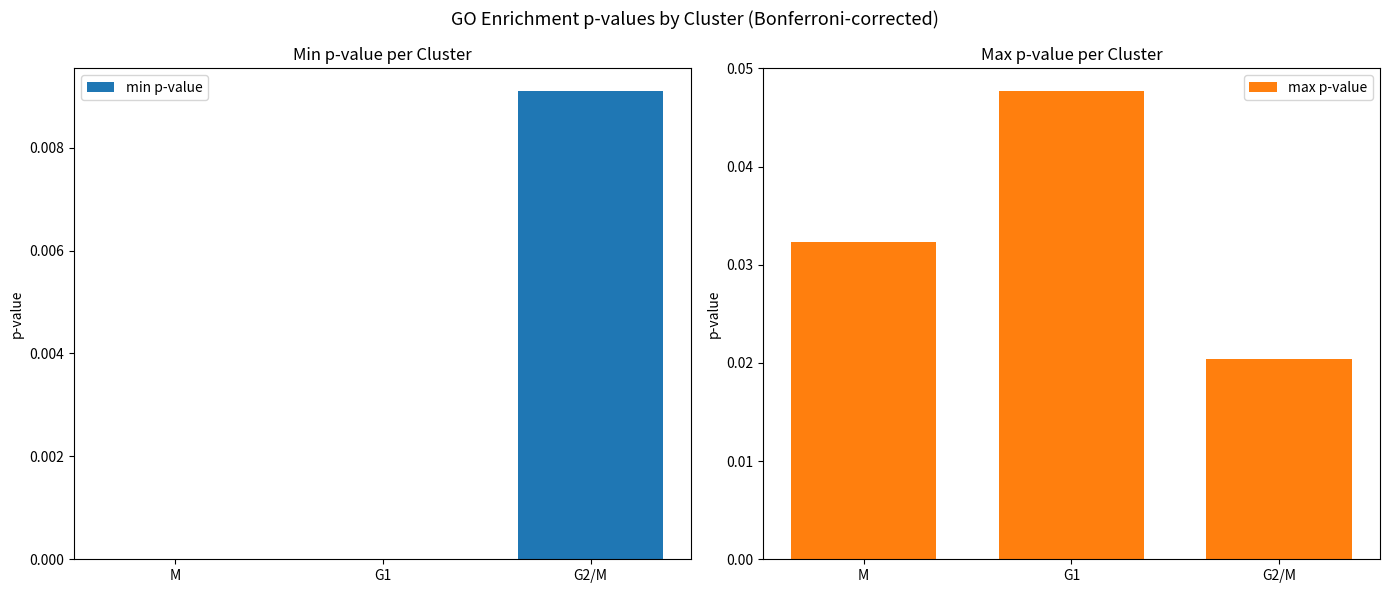

Which label corresponds to the smallest value in the chart?

G1